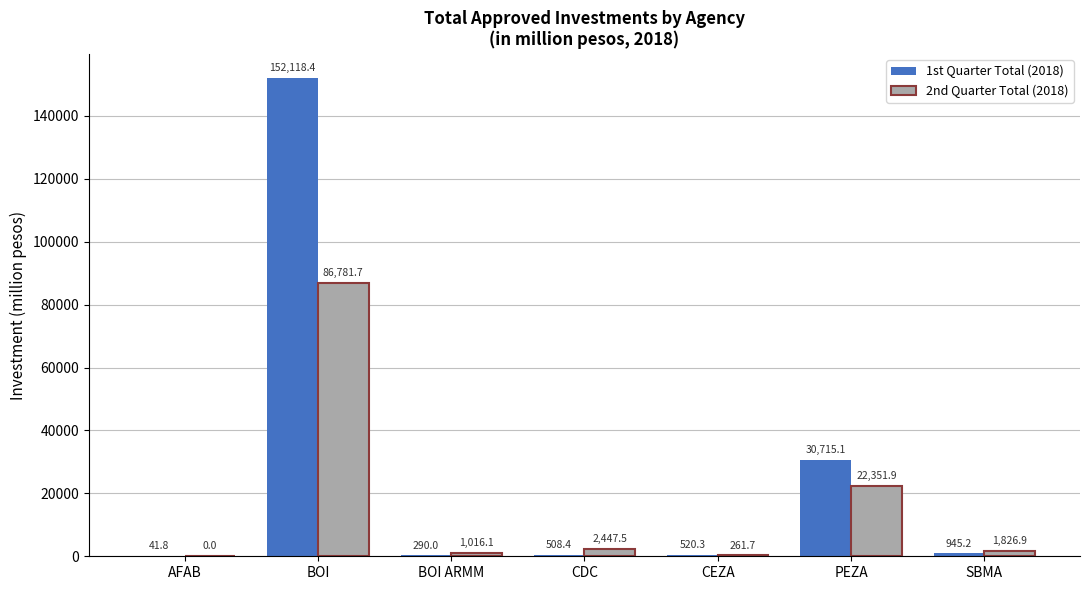

Reading left to right, extract all data points from this chart.

1st Quarter Total (2018): 41.8	152118.4	290.0	508.4	520.3	30715.1	945.2
2nd Quarter Total (2018): 0.0	86781.7	1016.1	2447.5	261.7	22351.9	1826.9